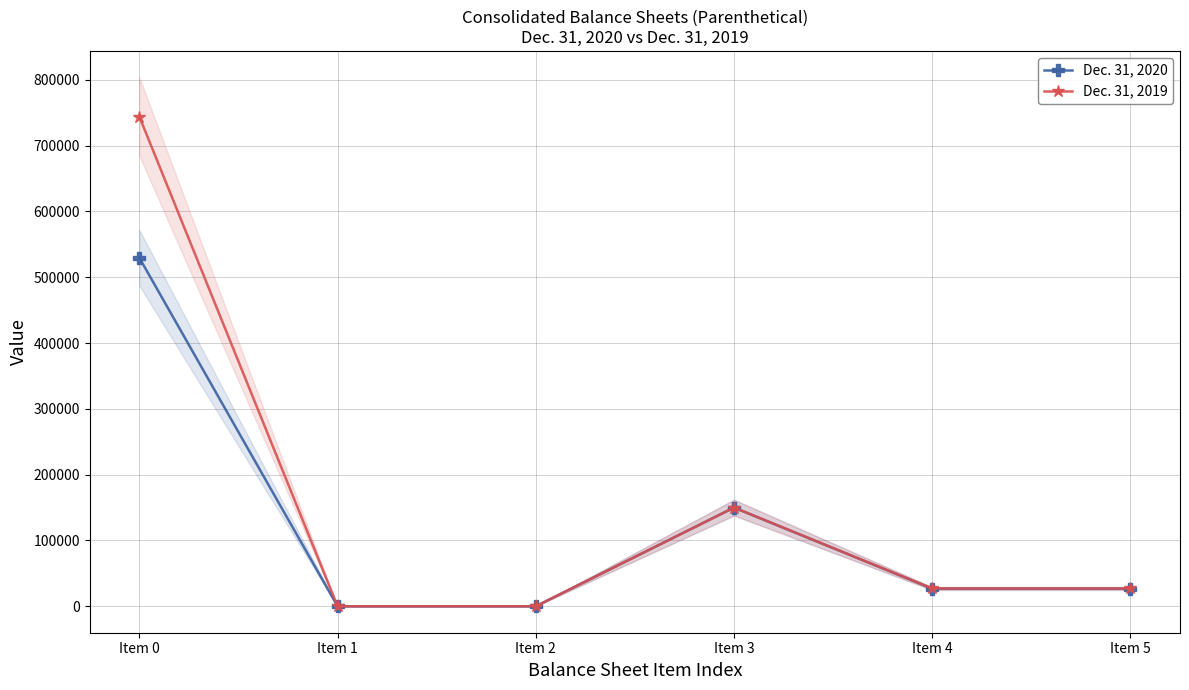

What value does the Dec. 31, 2019 series have at Item 5?

27062